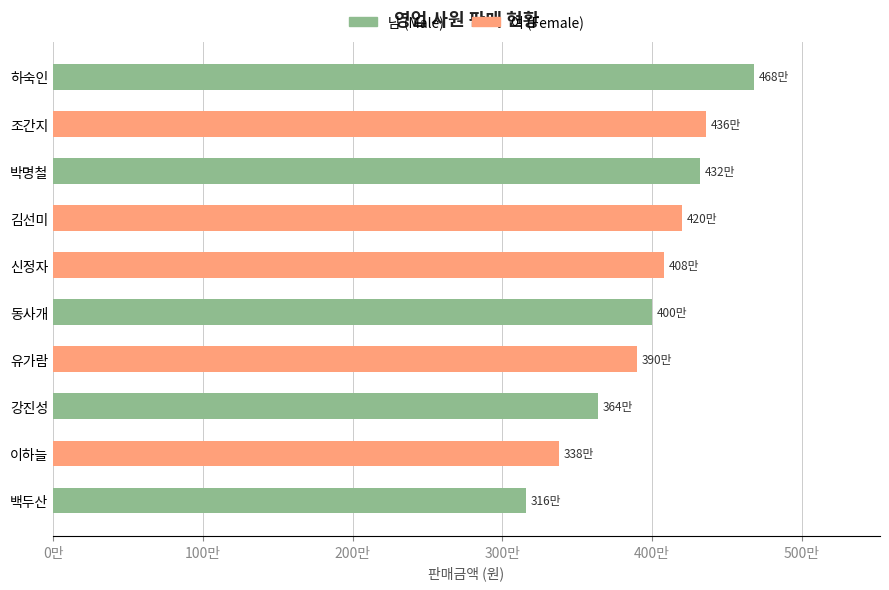

What are all the series names shown in the legend?

남 (Male), 여 (Female)